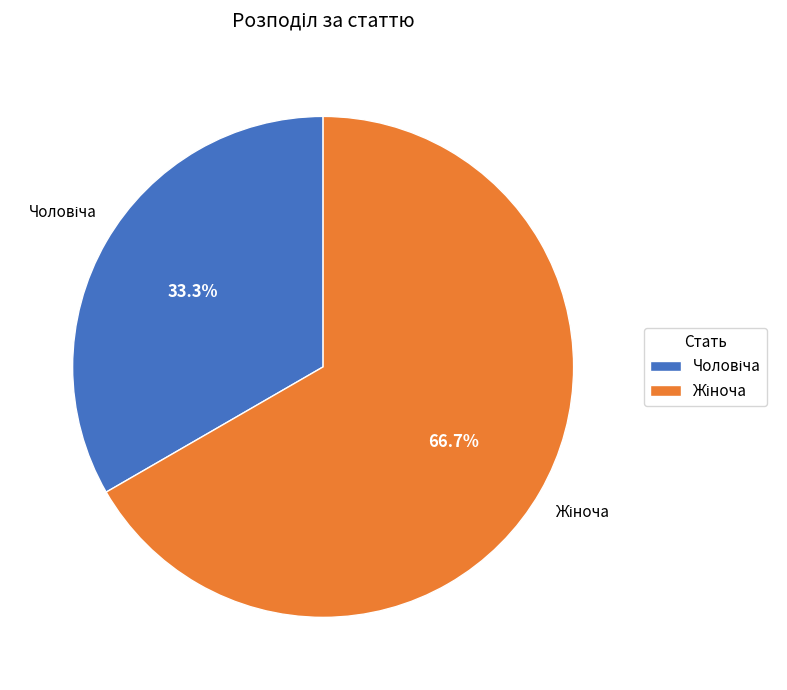

Is there any slice that represents more than half of the pie?

Yes